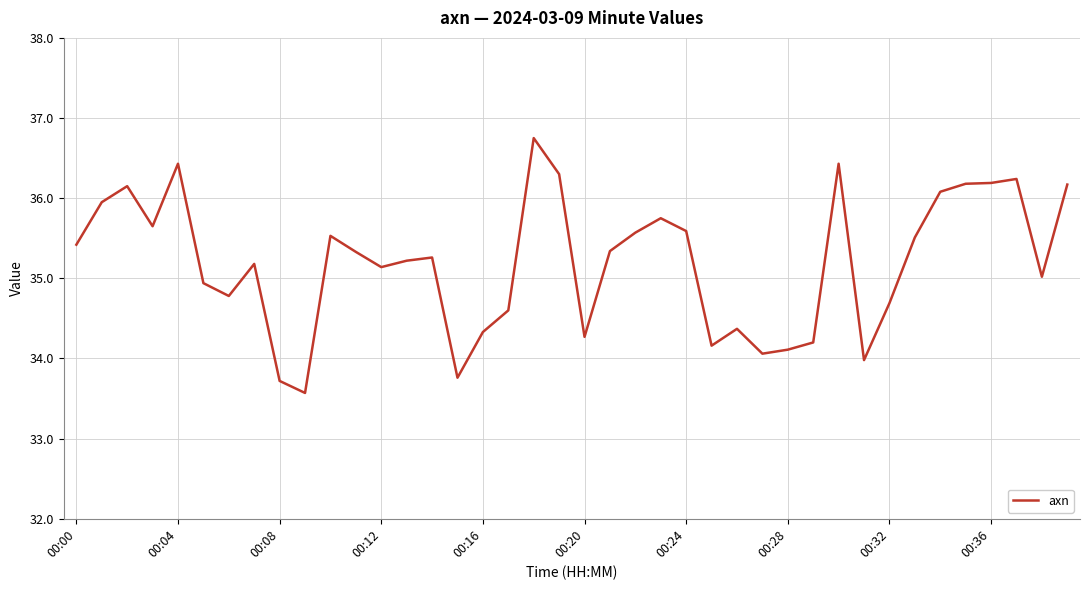

What is the smallest value displayed?

33.6